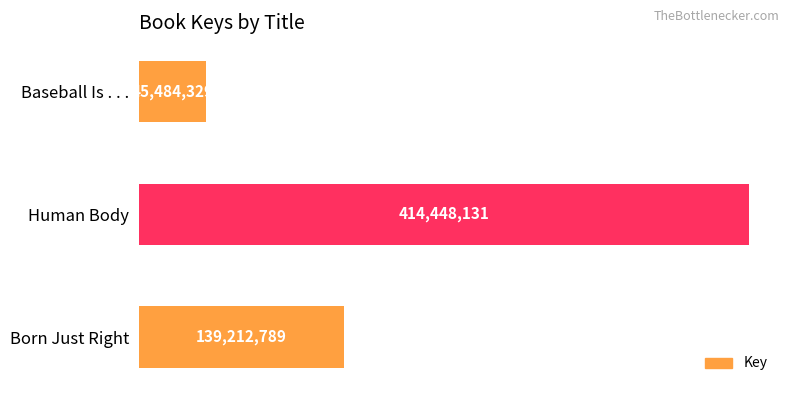

How many series are shown in this chart?

1